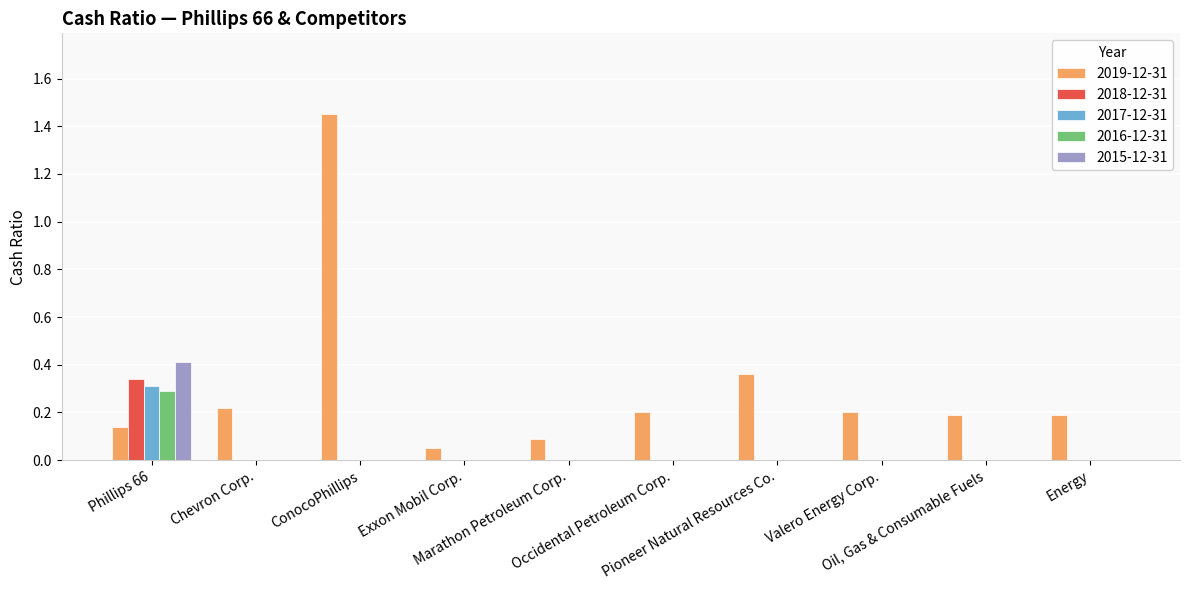

True or false: 2015-12-31 has a value of 0.0 at Valero Energy Corp..

True